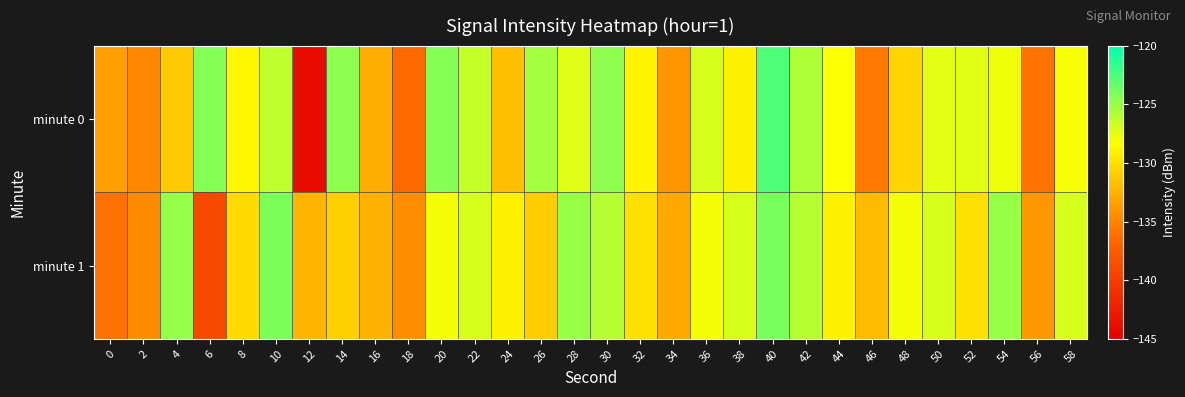

How many categories are shown in the chart?

30